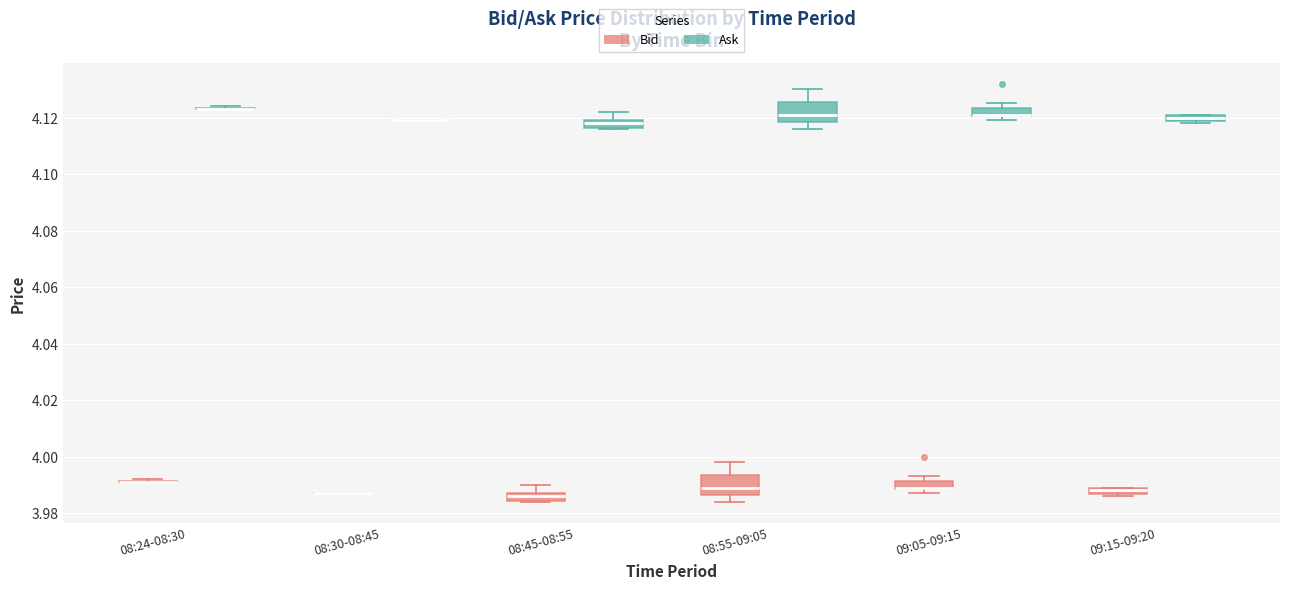

Where is the lower edge of the box for 09:05-09:15 (Ask) on the y-axis? The values are not printed on the chart, so give them approximately, as read against the axis.

4.120